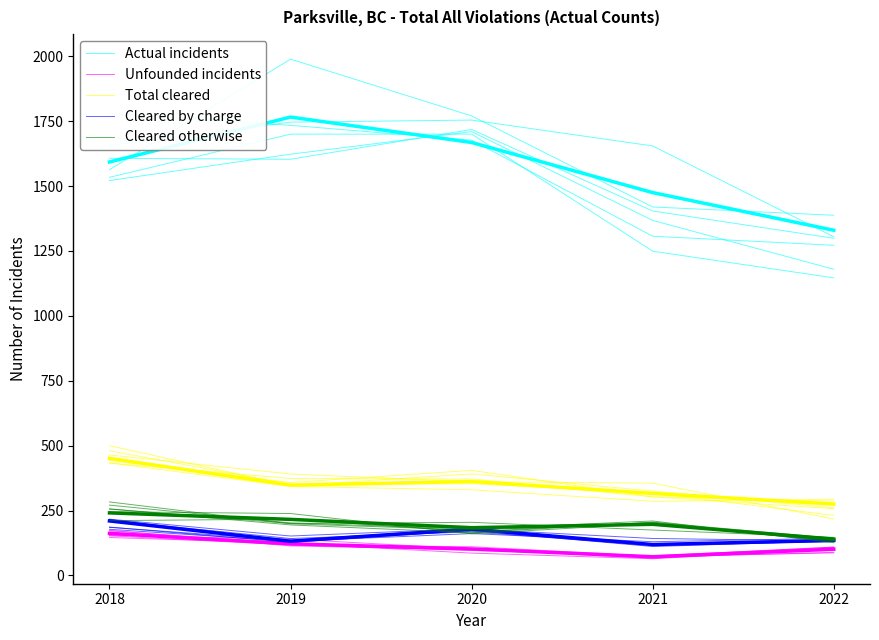

True or false: Actual incidents and Cleared by charge intersect in this chart.

False